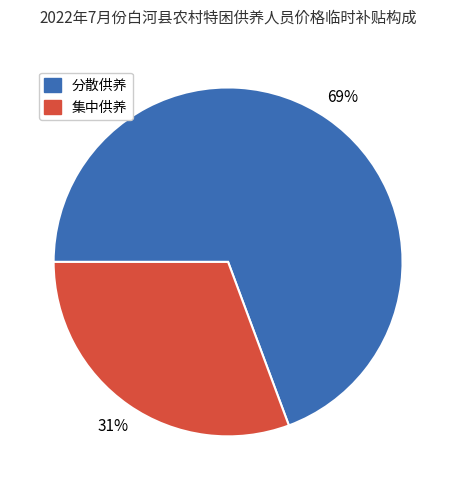

Rank the categories by value from highest to lowest.

分散供养, 集中供养